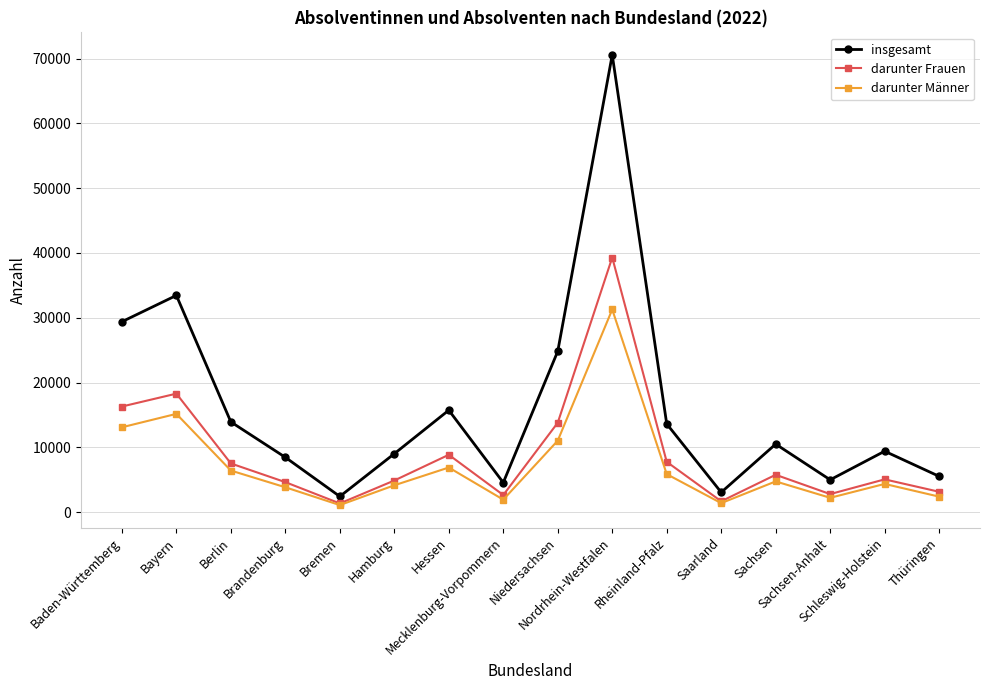

What is the difference between the maximum and minimum values in the insgesamt series?

68156